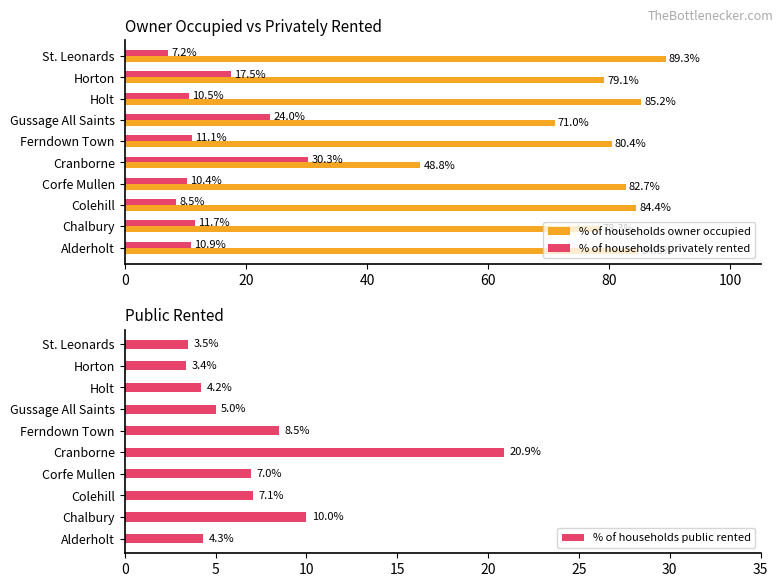

Read the % of households public rented value at Chalbury.

10.0